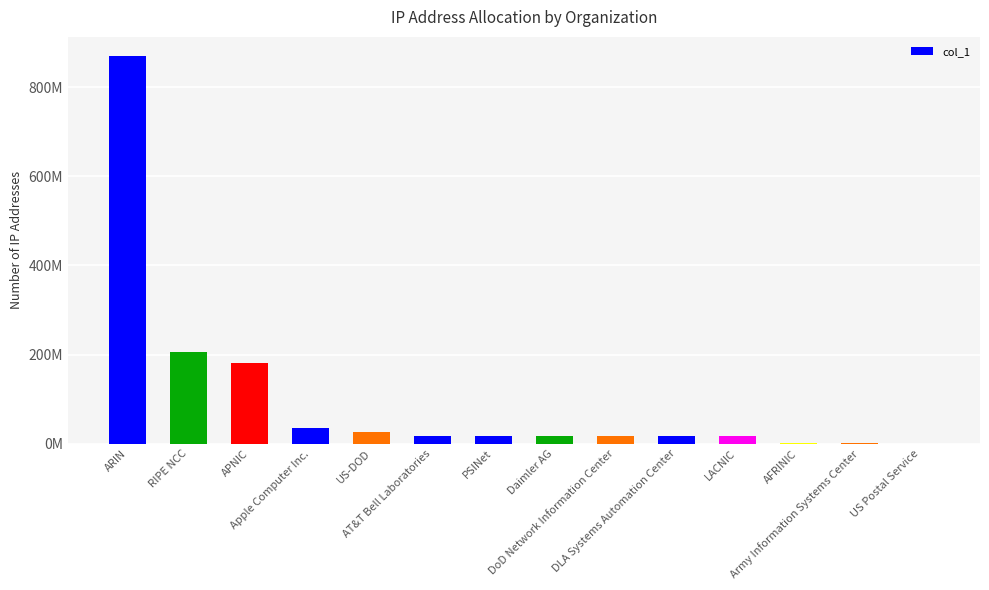

Are the bars horizontal?

No